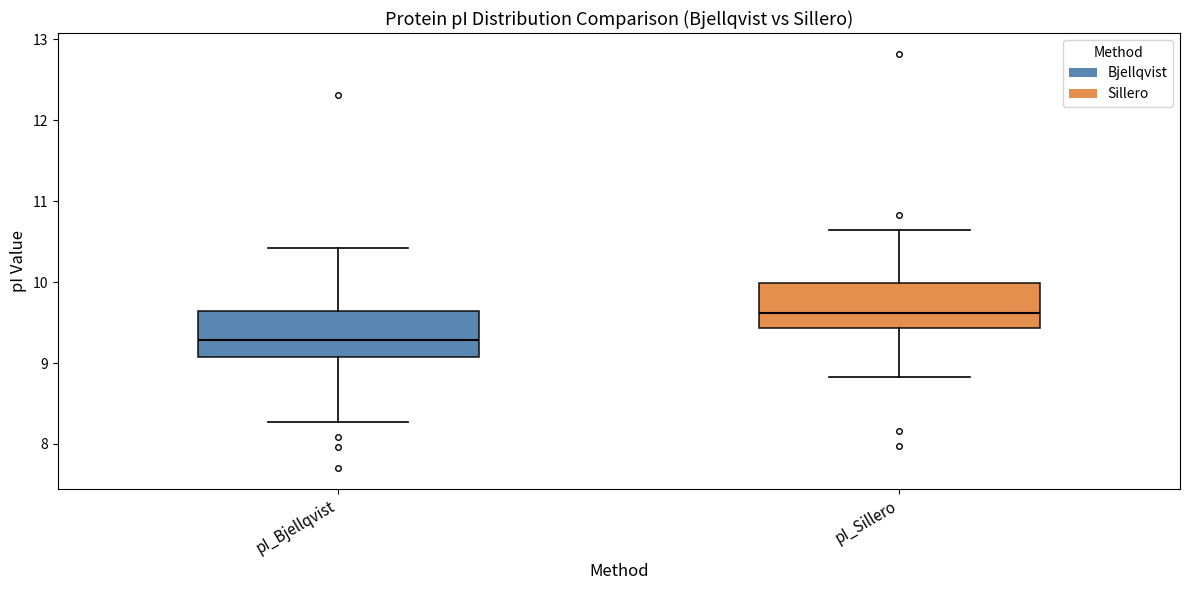

Where does the lower whisker of the box for pI_Sillero end on the y-axis? The values are not printed on the chart, so give them approximately, as read against the axis.

8.8